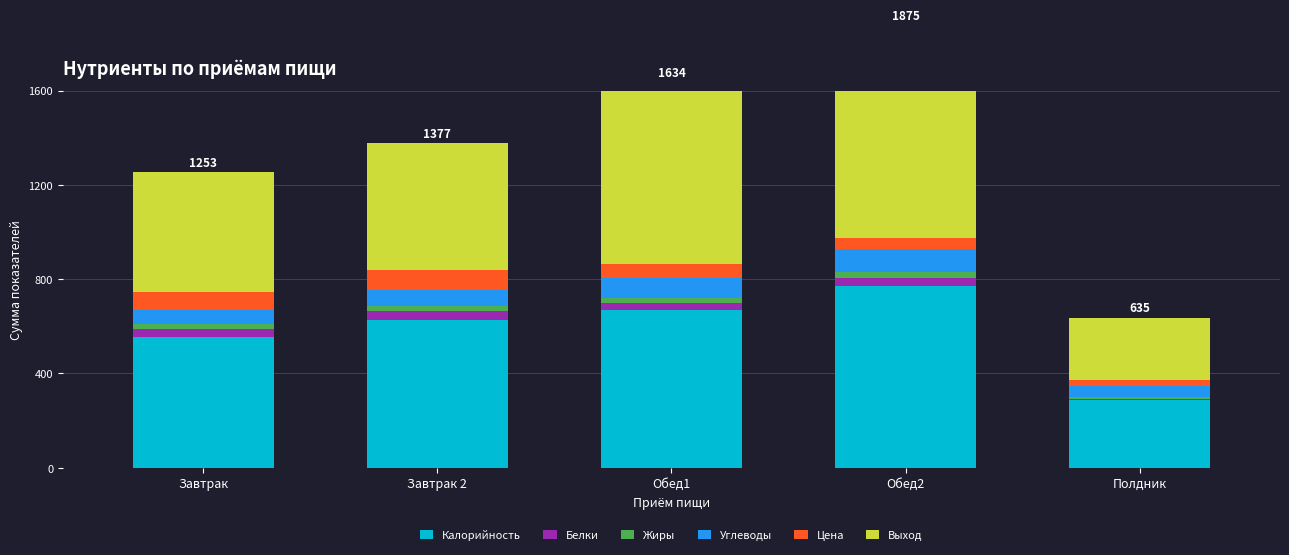

The value of Углеводы at Полдник is 77.3. True or false?

False